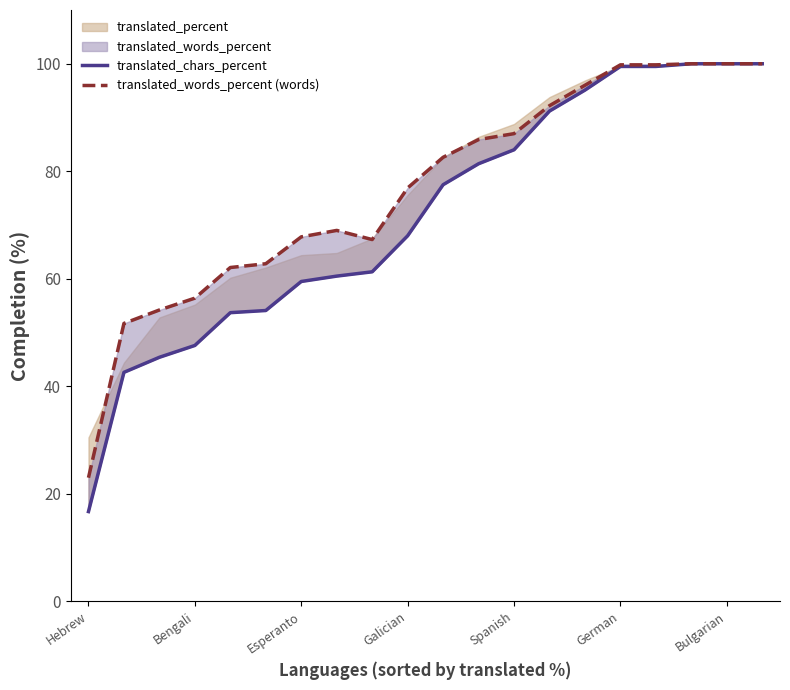

Which series has the largest total across all categories?

translated_words_percent (words)